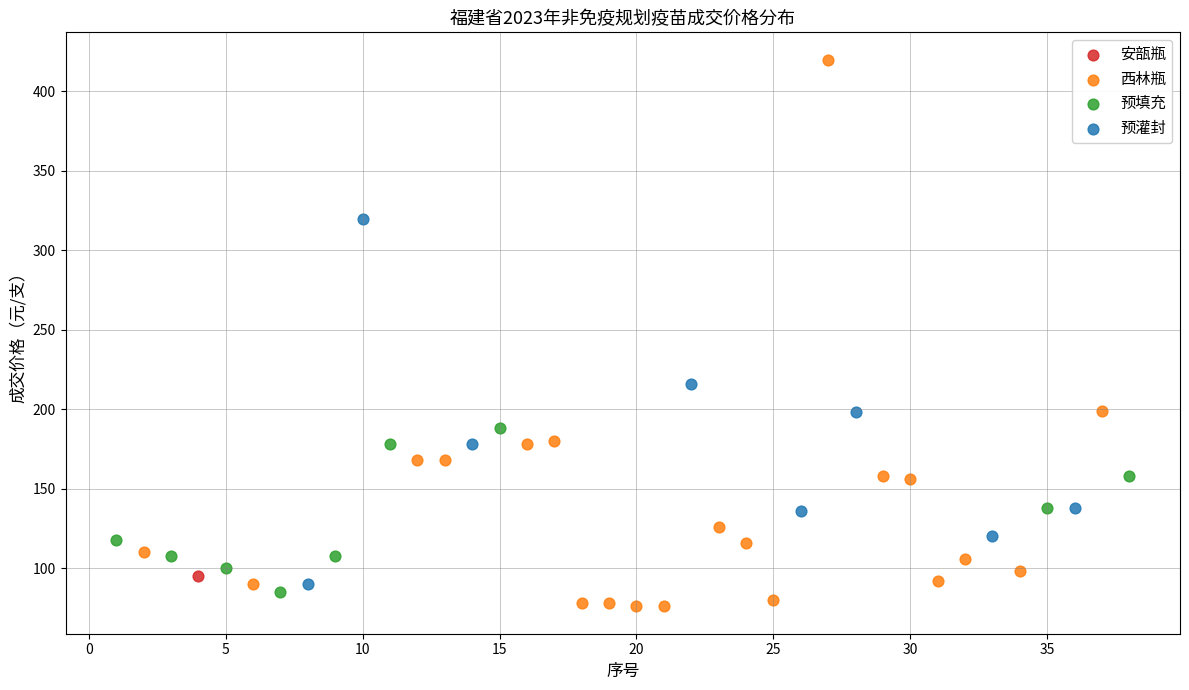

What are all the series names shown in the legend?

安瓿瓶, 西林瓶, 预填充, 预灌封